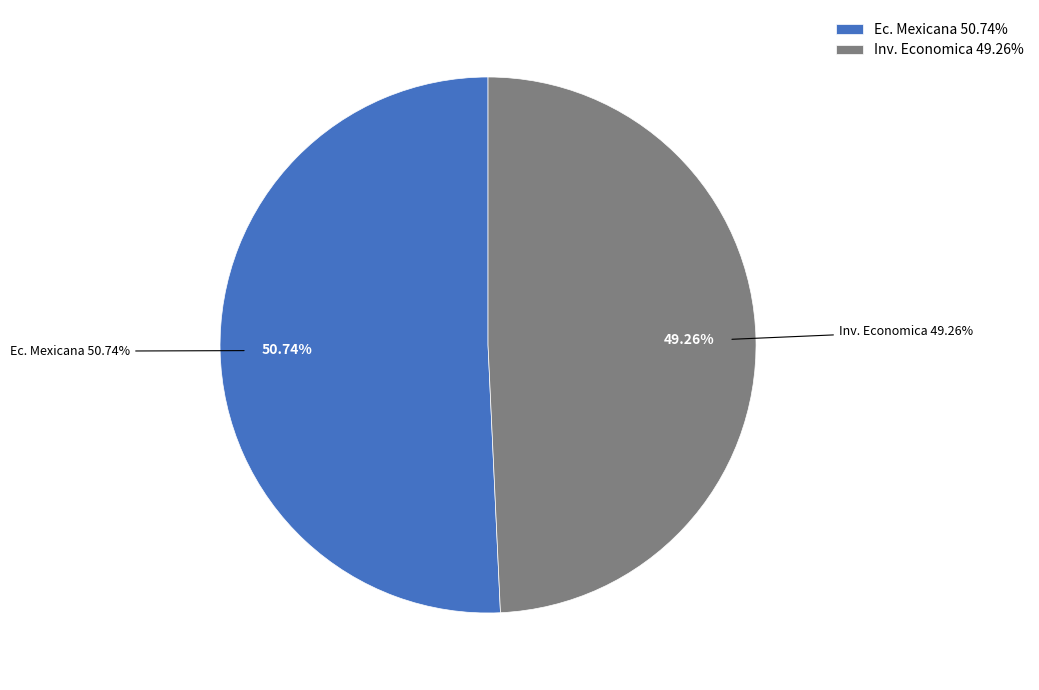

Do Economia Mexicana, Nueva Epoca and Investigacion Economica together represent more than half of the pie?

Yes